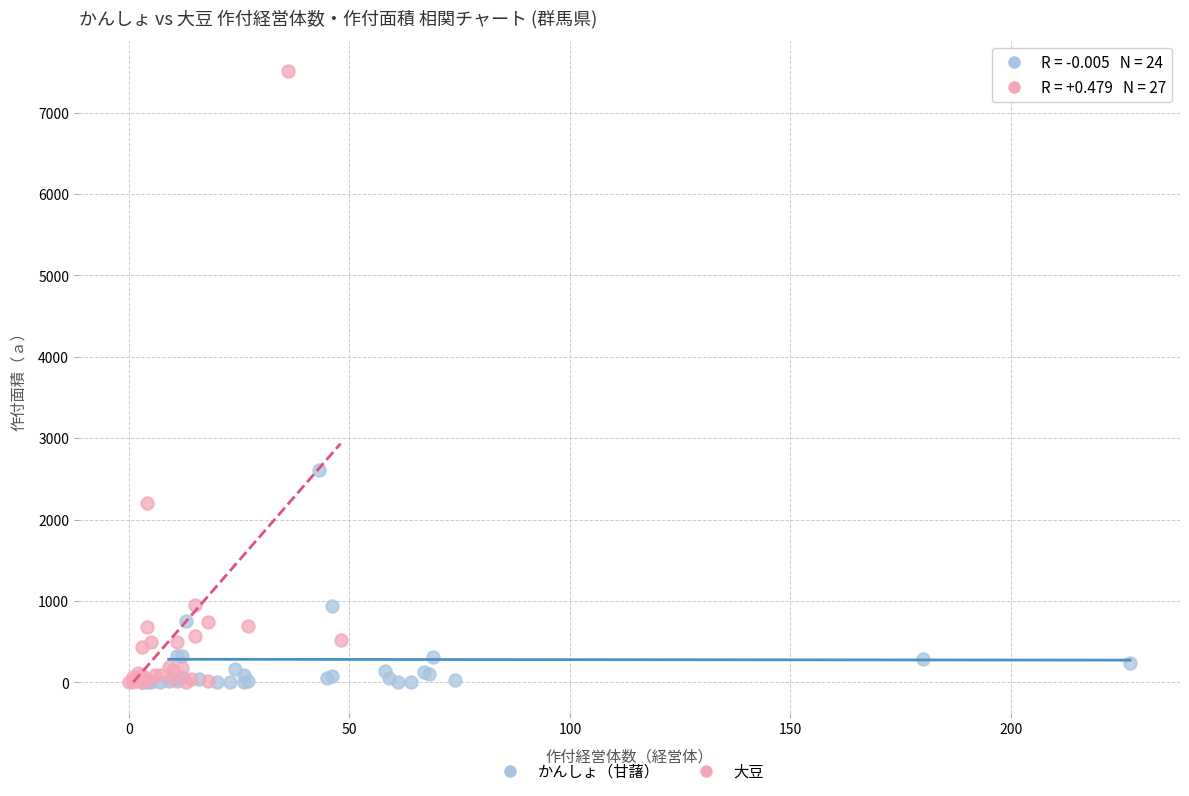

Which series has the largest Y range (max minus min)?

大豆